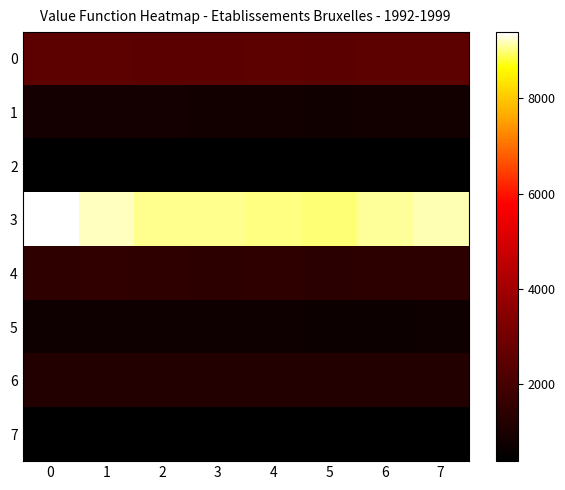

Reading left to right, transcribe all the data shown in this chart.

0: 0=2506	1=2528	2=2485	3=2492	4=2504	5=2484	6=2503	7=2517
1: 0=849	1=862	2=857	3=841	4=833	5=802	6=812	7=826
2: 0=441	1=437	2=439	3=443	4=430	5=429	6=450	7=443
3: 0=9390	1=9189	2=9070	3=9055	4=9022	5=8977	6=9098	7=9166
4: 0=1468	1=1482	2=1462	3=1432	4=1445	5=1402	6=1440	7=1410
5: 0=712	1=720	2=737	3=721	4=725	5=683	6=696	7=713
6: 0=1201	1=1189	2=1166	3=1175	4=1199	5=1166	6=1179	7=1180
7: 0=388	1=398	2=411	3=407	4=403	5=395	6=391	7=392